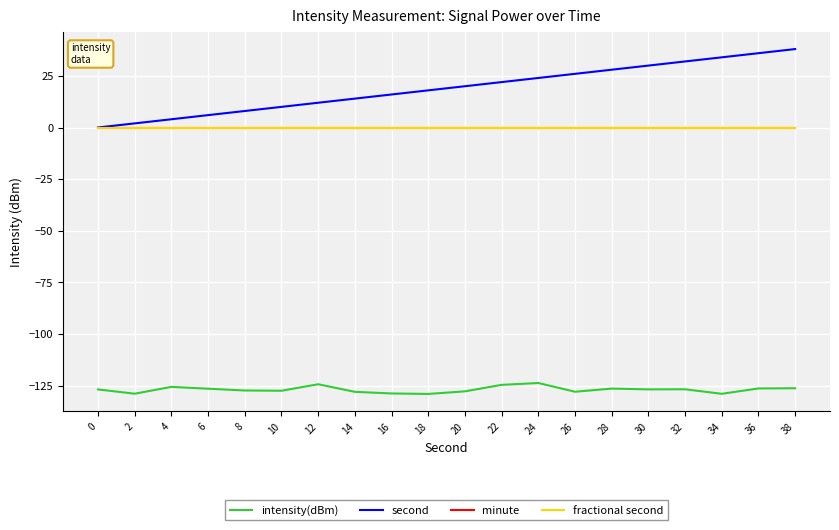

The value of second at 36 is 8.5. True or false?

False